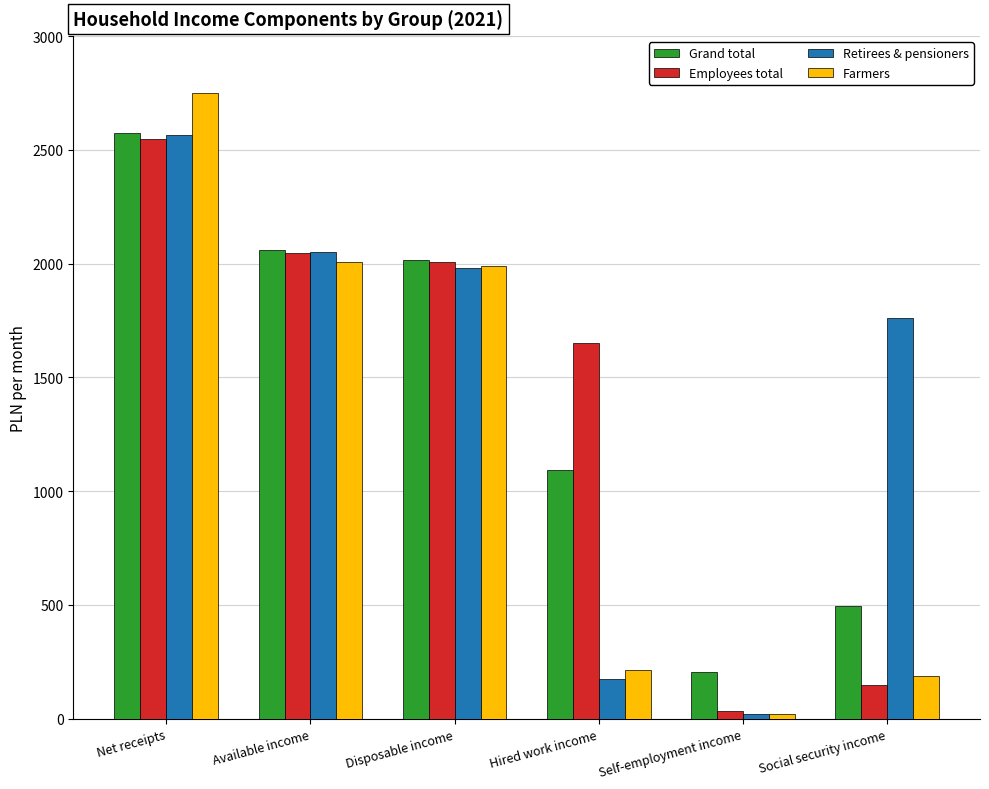

Which category has the highest value in the Employees total series?

Net receipts